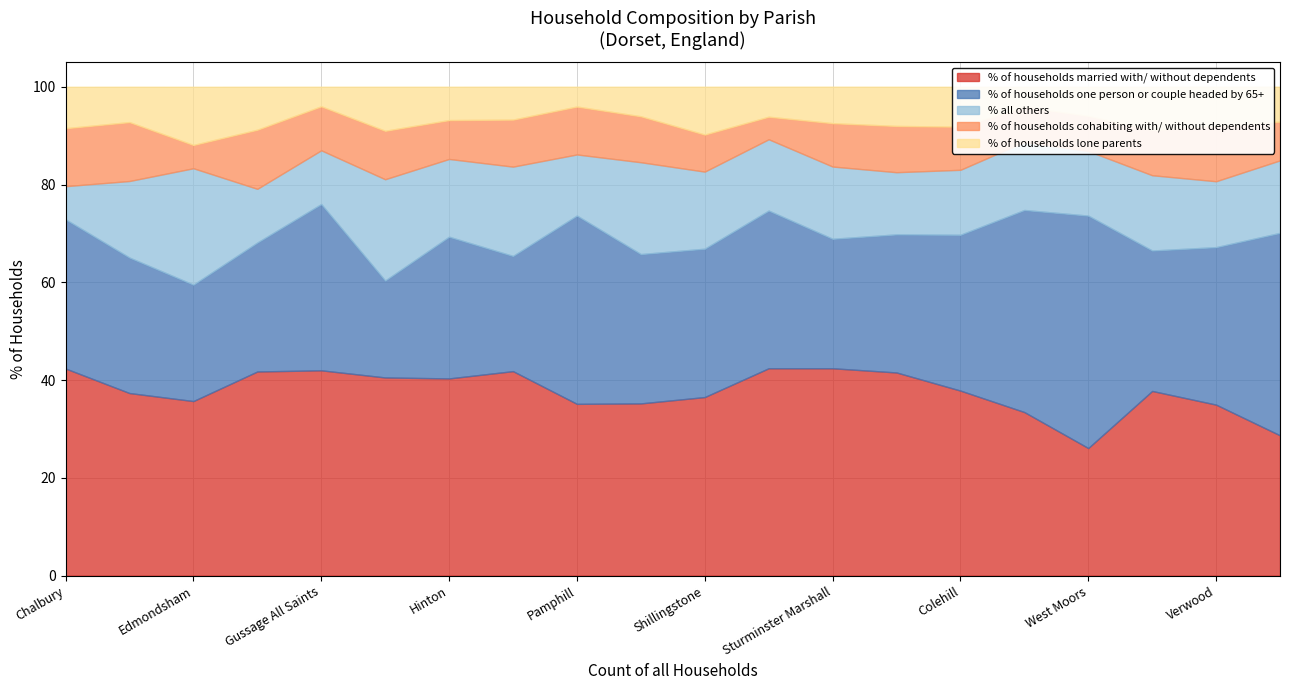

What is the difference between the second highest and minimum values in the % all others series?

13.9